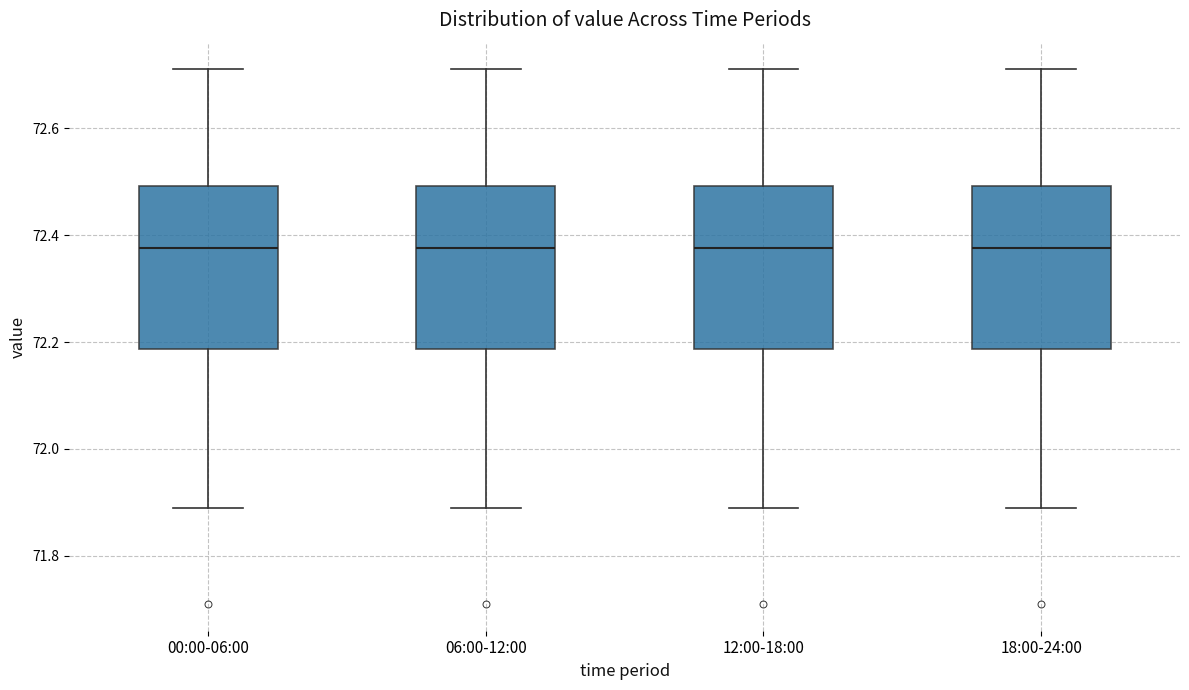

Where does the lower whisker of the box for 12:00-18:00 end on the y-axis? The values are not printed on the chart, so give them approximately, as read against the axis.

71.90